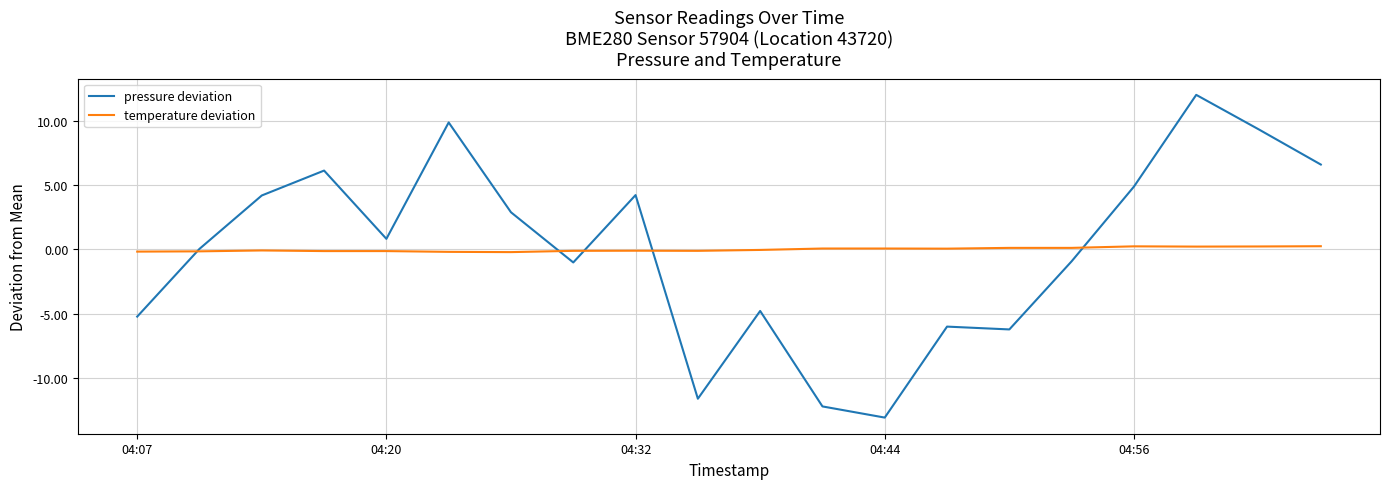

What is the greatest value displayed?

12.0